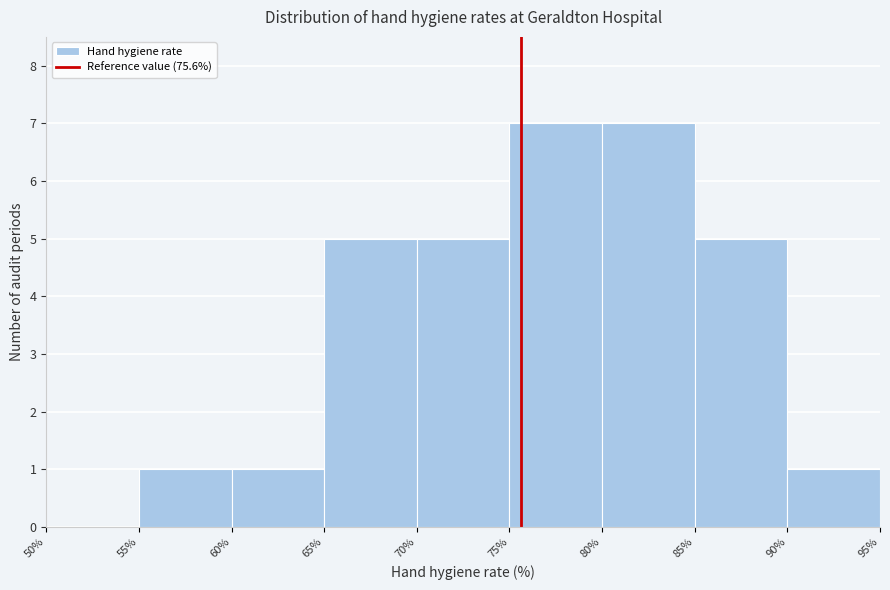

Reading left to right, transcribe this chart: for each bar, give the range it covers on the x-axis and its height. The values are not printed on the chart, so give them approximately, as read against the axis.

50% to 55%: 0
55% to 60%: 1
60% to 65%: 1
65% to 70%: 5
70% to 75%: 5
75% to 80%: 7
80% to 85%: 7
85% to 90%: 5
90% to 95%: 1